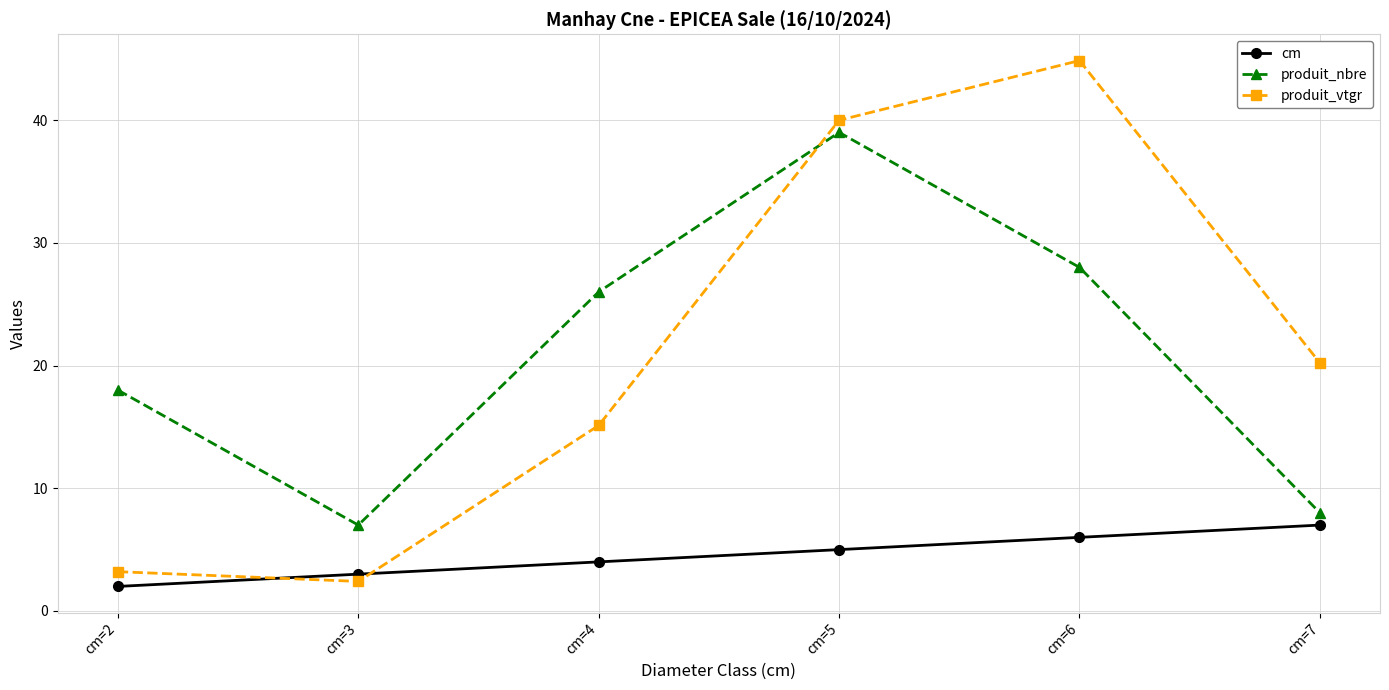

Reading right to left, transcribe all the data shown in this chart.

cm: 7.0	6.0	5.0	4.0	3.0	2.0
produit_nbre: 8.0	28.0	39.0	26.0	7.0	18.0
produit_vtgr: 20.2	44.9	40.0	15.1	2.4	3.2